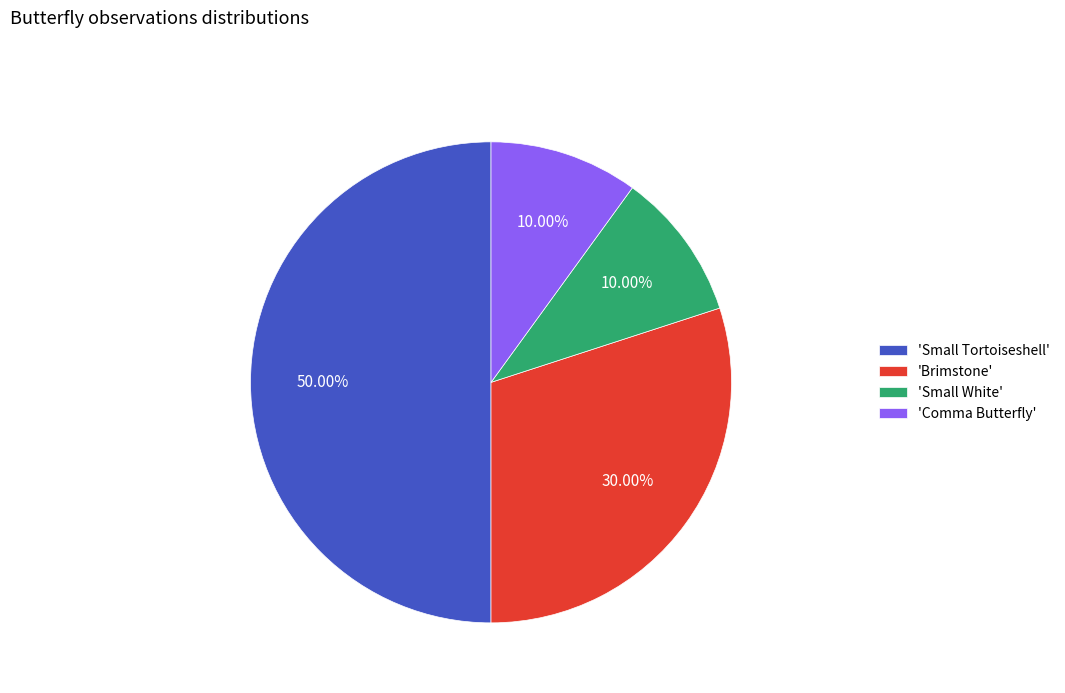

Combined, do 'Comma Butterfly' and 'Small Tortoiseshell' account for over 50%?

Yes